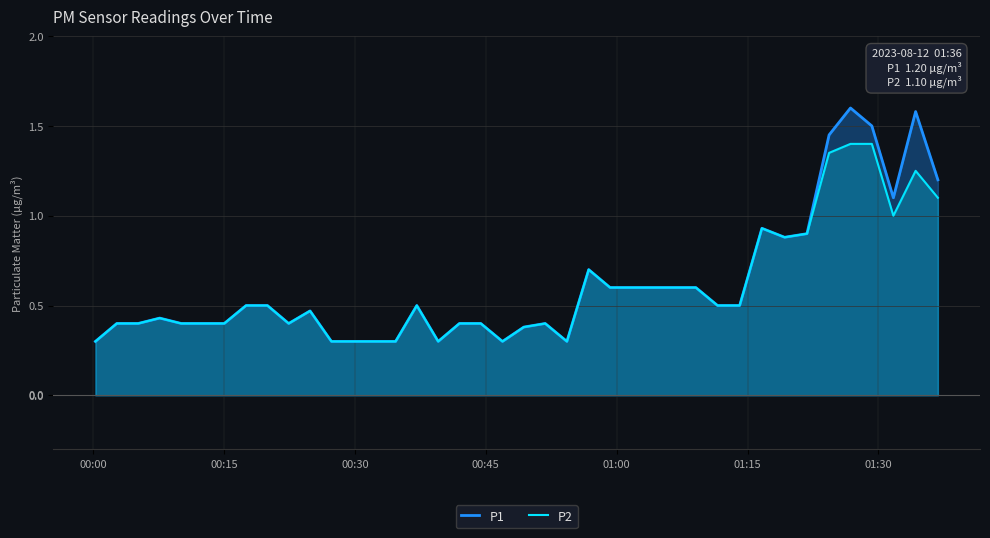

What is the smallest value displayed?

0.3